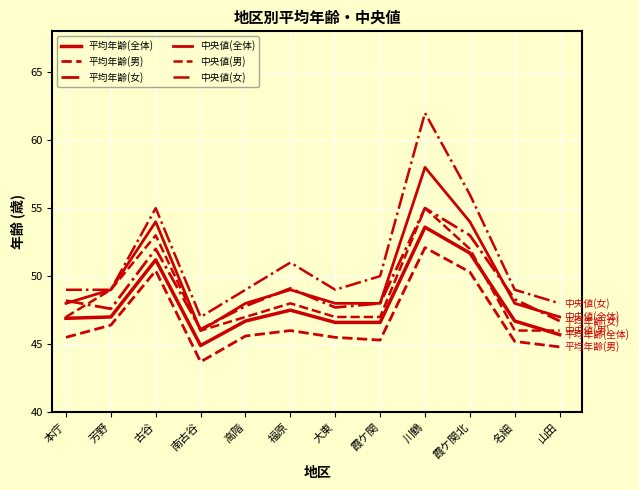

What is the label of the 4th point from the left?

南古谷